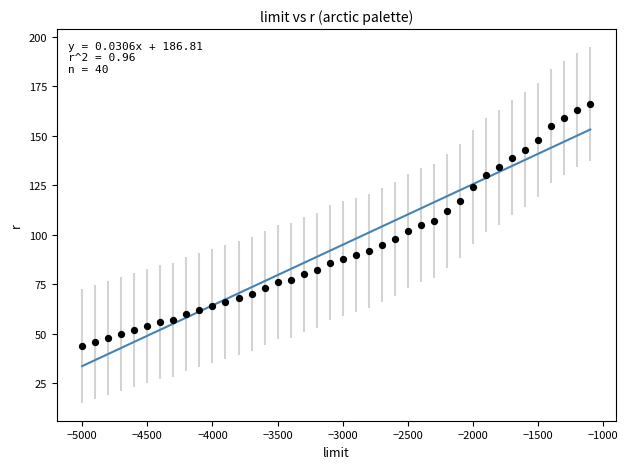

What is the range of Y values (max minus min)?

122